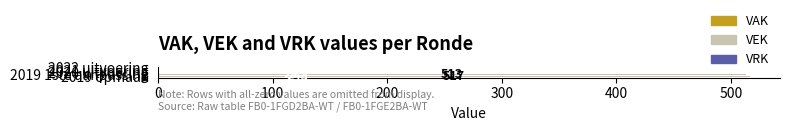

What is the sum of all VEK values?

1030